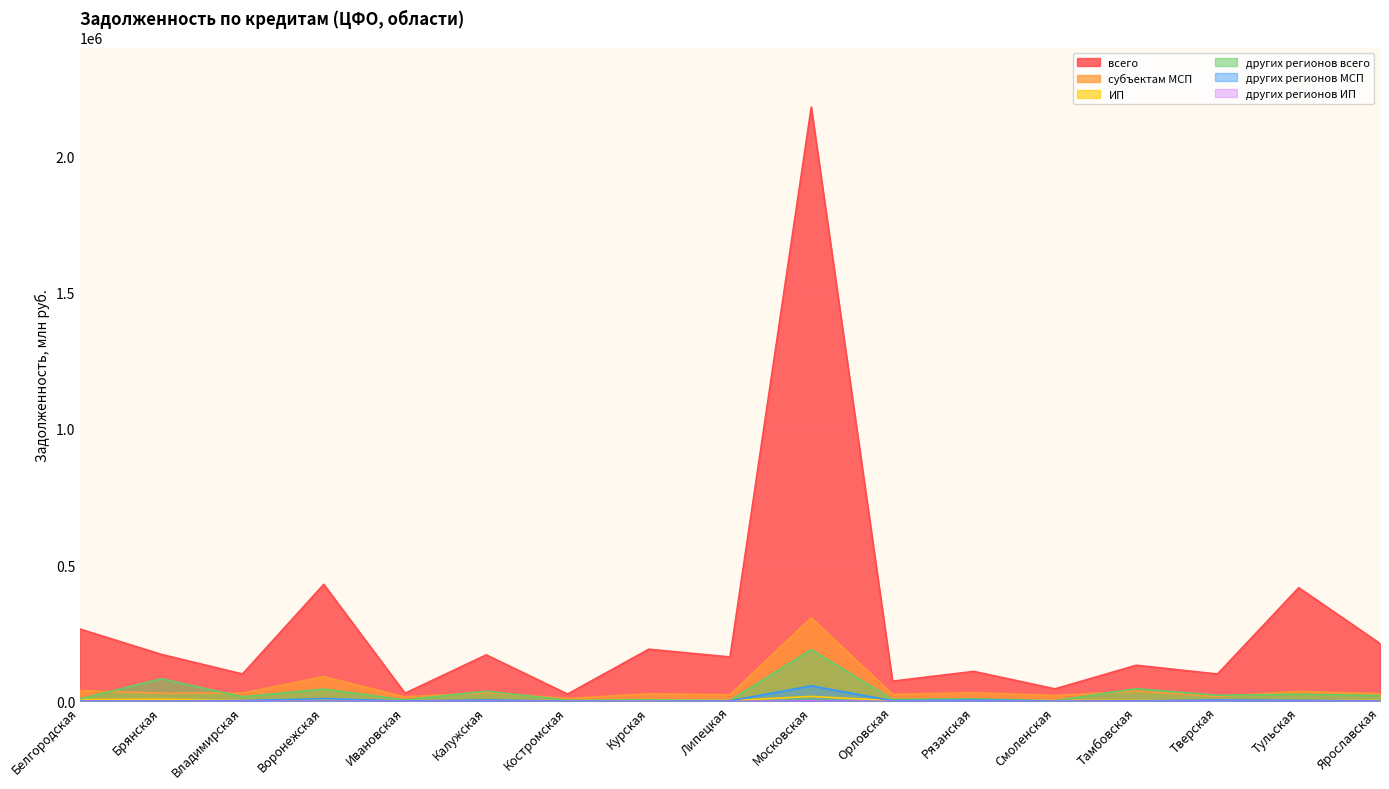

What is the maximum value for всего?

2180808